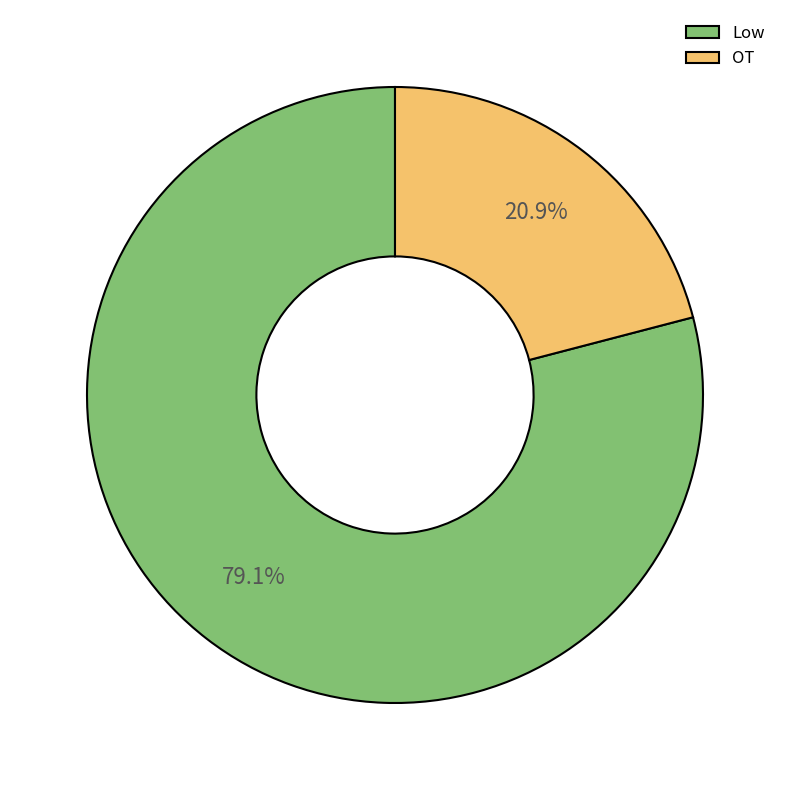

What percentage do OT and Low together represent?

100.0%